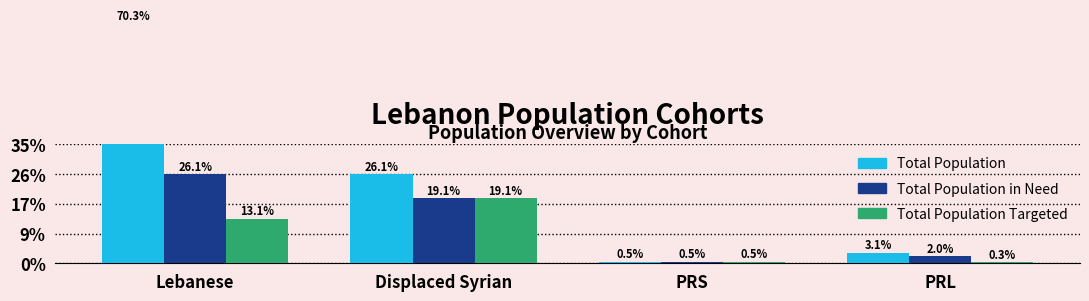

At which category is the sum across all series the highest?

Lebanese